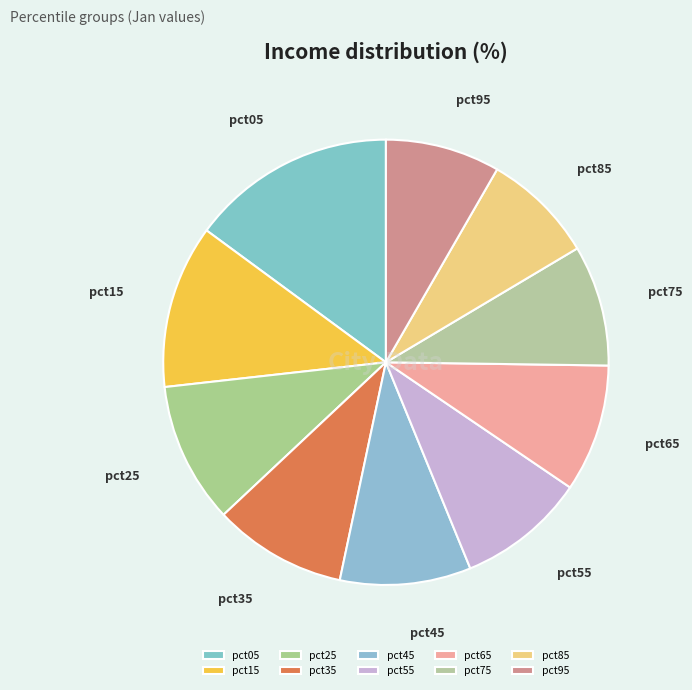

Between pct15 and pct45, which is larger?

pct15